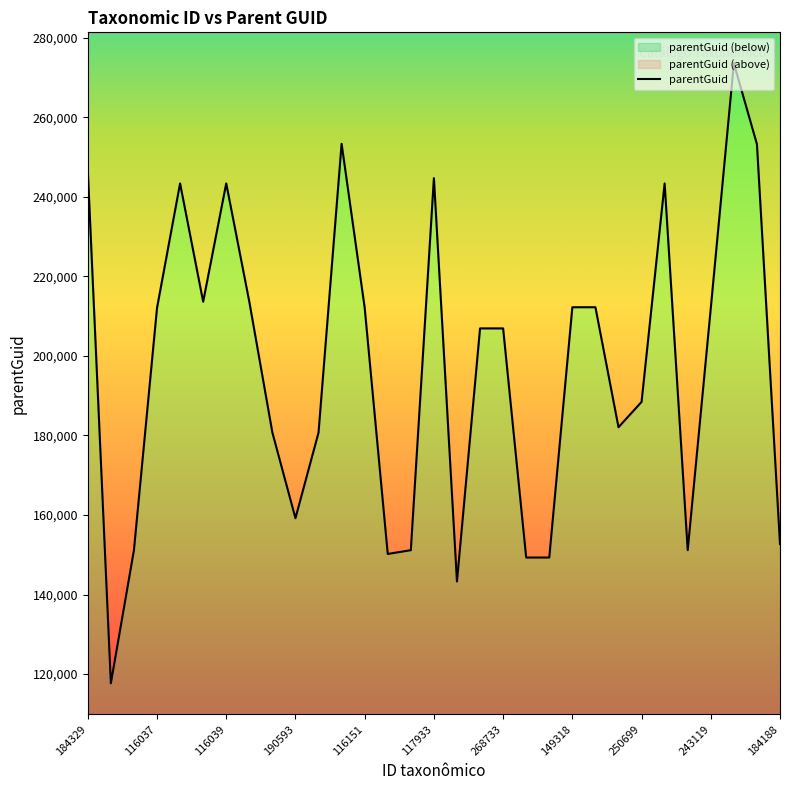

What is the change in value from 184329 to 253242?

+6552